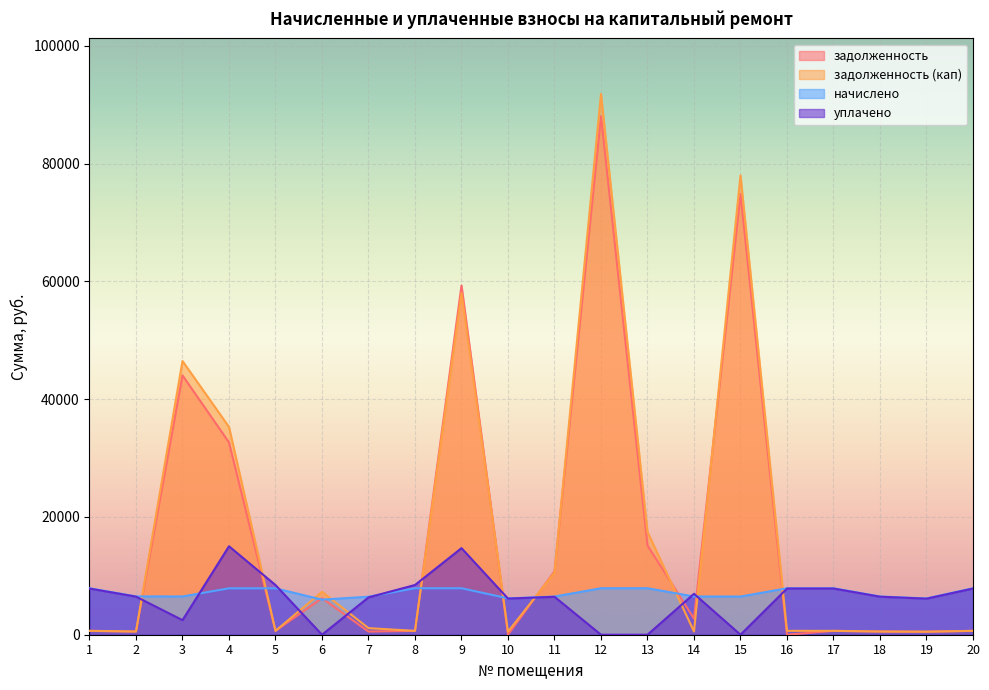

At which category does уплачено reach its first local valley?

3